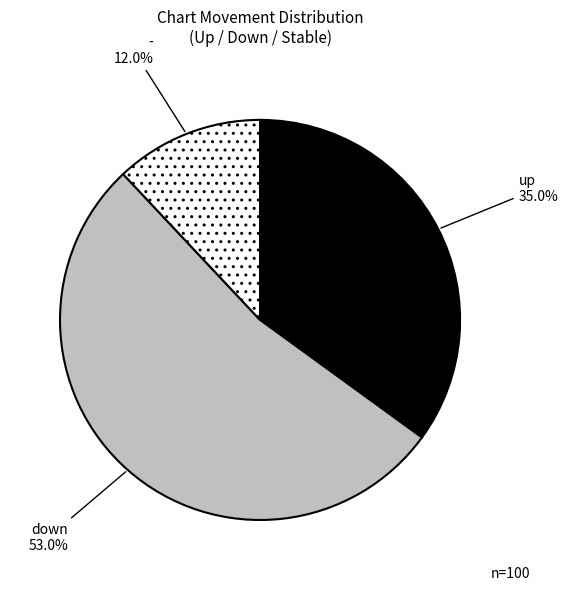

What percentage is the up slice, to the nearest percent?

35%